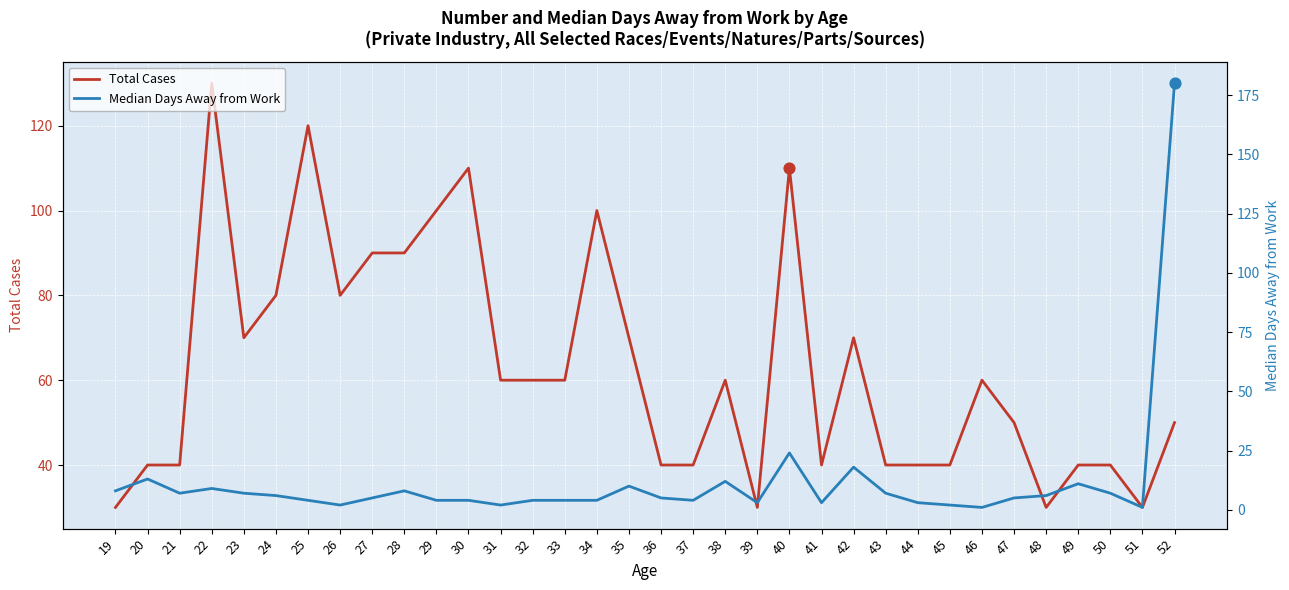

At which category is the sum across all series the highest?

52